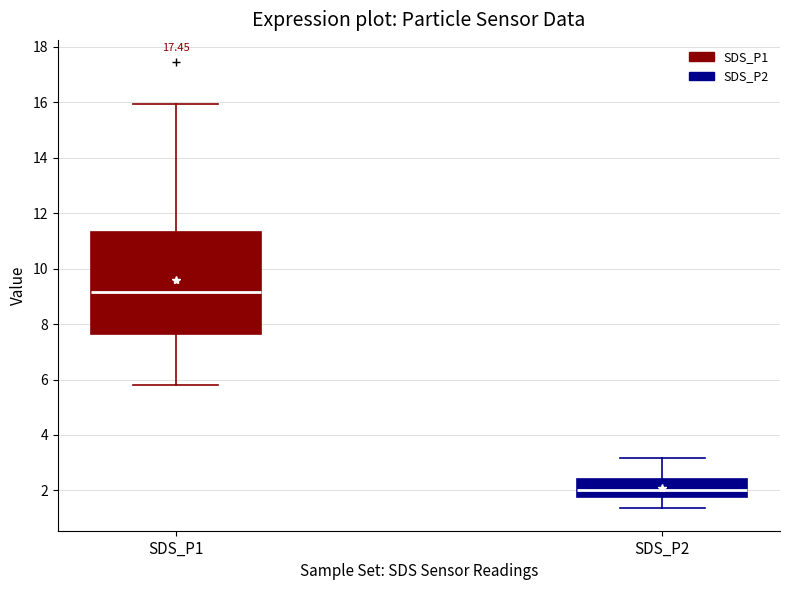

Reading left to right, transcribe this box plot: for each box, give where its median line is, the range the box spans, and where its two whiskers end, as read against the y-axis. The values are not printed on the chart, so give them approximately, as read against the axis.

SDS_P1: median 9.2, box 7.6 to 11.4, whiskers 5.8 to 16.0
SDS_P2: median 2.0, box 1.8 to 2.4, whiskers 1.4 to 3.2